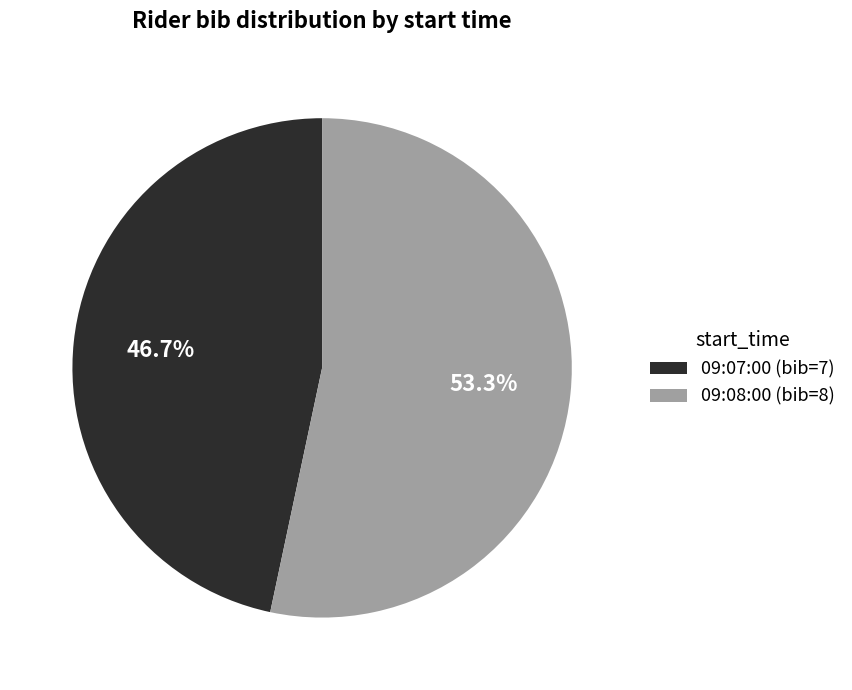

Combined, do 09:08:00 and 09:07:00 account for over 50%?

Yes